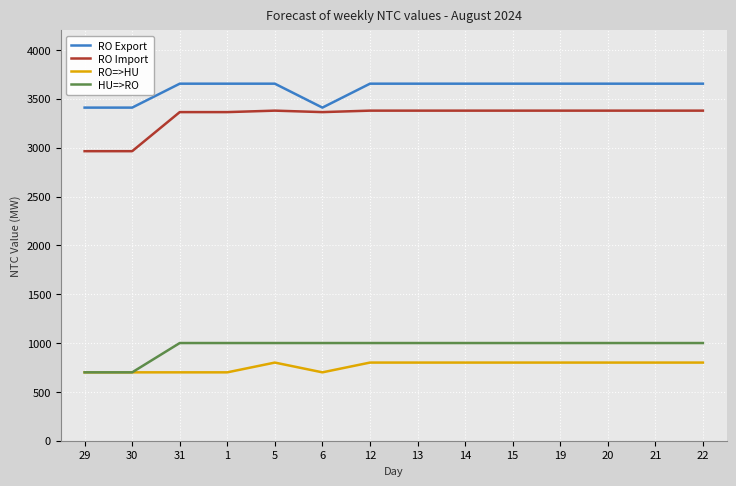

List the series in order of their peak value, lowest first.

RO=>HU, HU=>RO, RO Import, RO Export